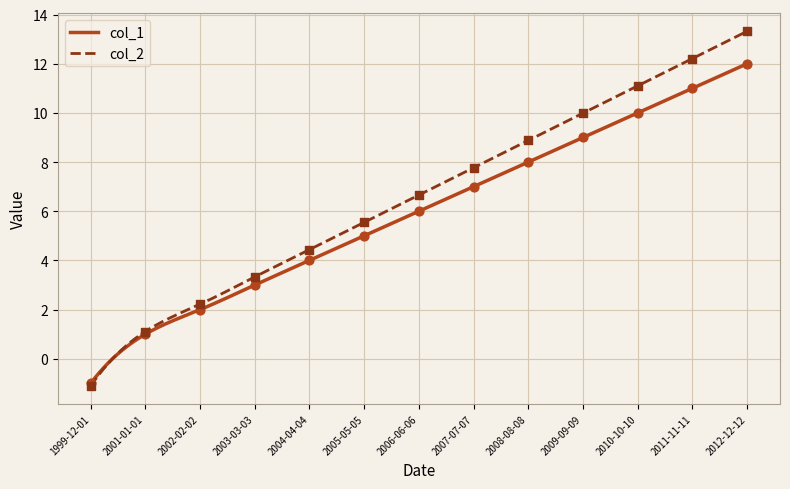

Which series has the largest total across all categories?

col_2